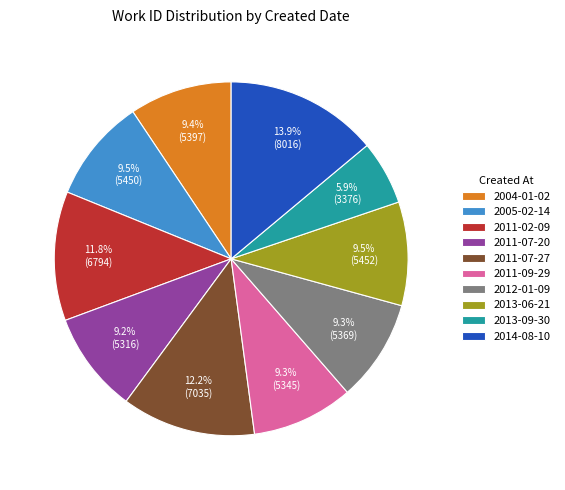

Count the number of slices in the pie.

10